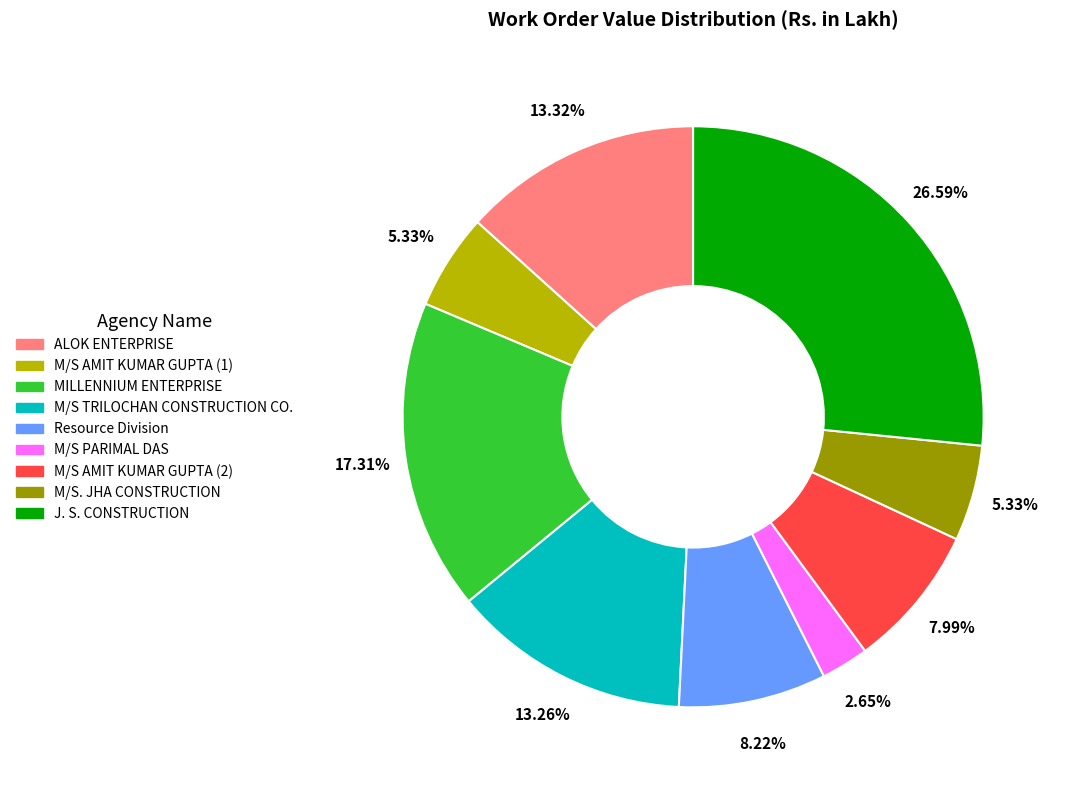

Does ALOK ENTERPRISE represent more than half of the total?

No